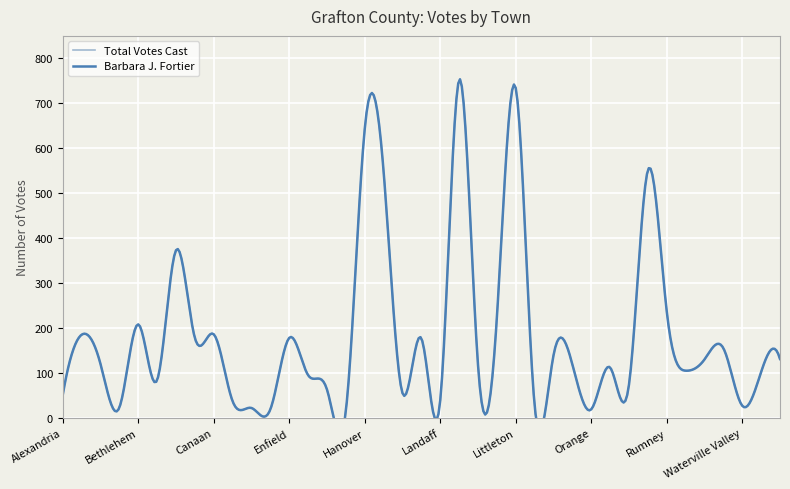

Count the number of categories in the chart.

39